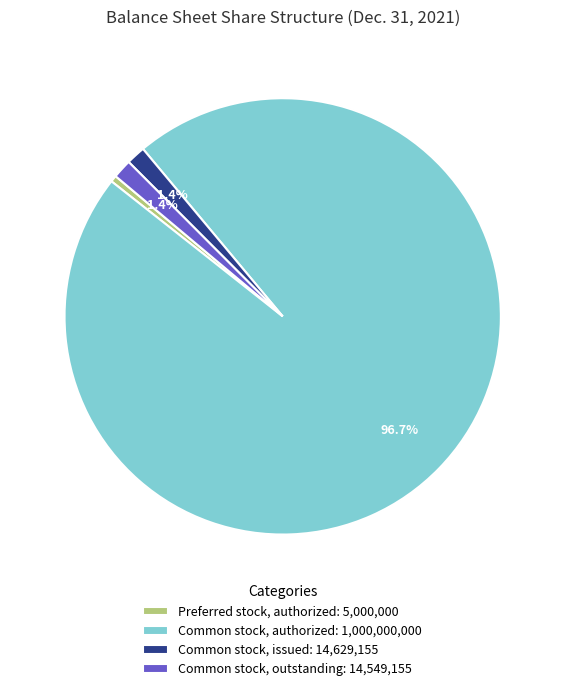

How many slices are in this pie chart?

4